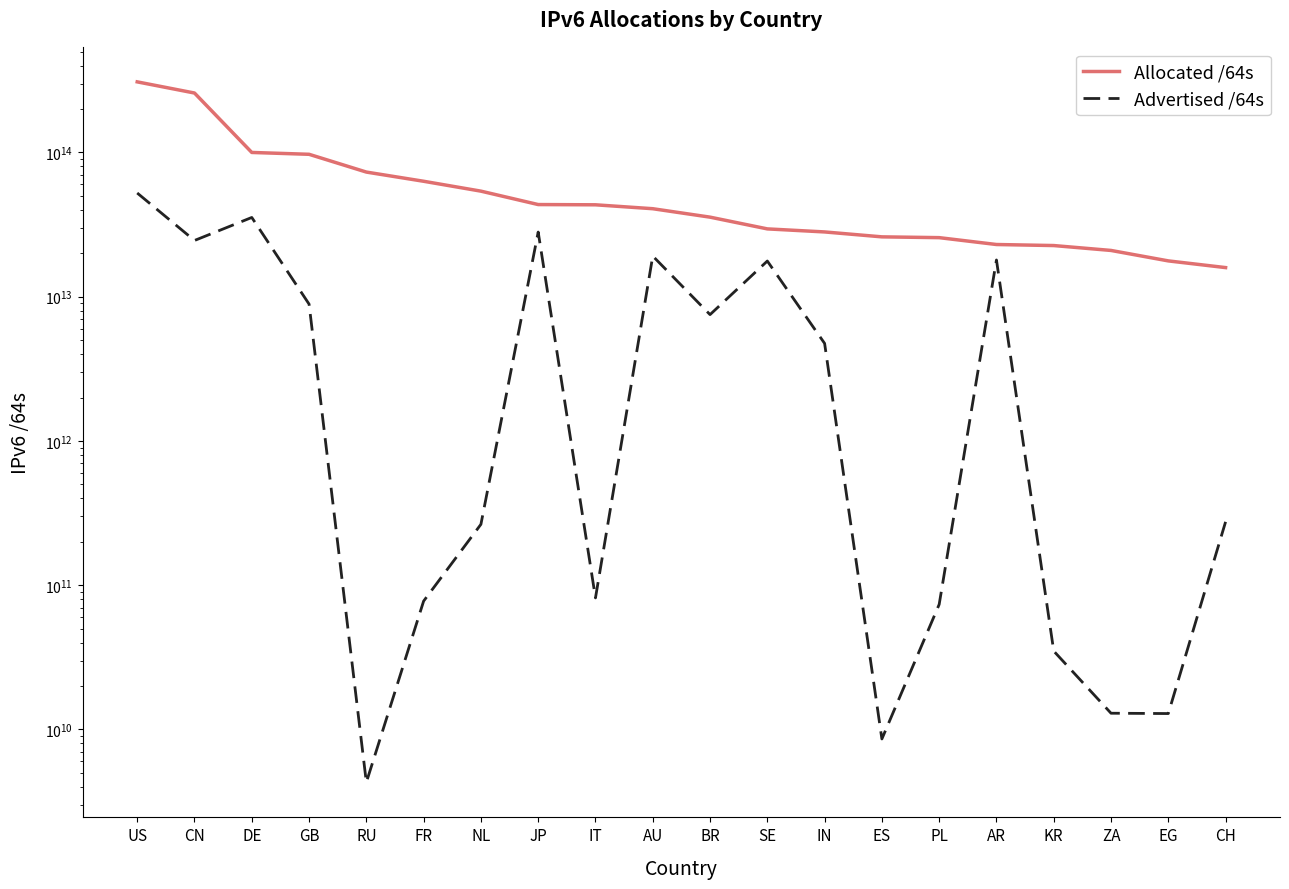

Reading left to right, transcribe all the data shown in this chart.

Allocated /64s: US=308464056401920	CN=258110360715264	DE=99956820738048	GB=97057686290432	RU=73087478661120	FR=63110527844352	NL=53901859880960	JP=43512864112641	IT=43340785516544	AU=40720666132480	BR=35589736169472	SE=29506448064512	IN=28106329751552	ES=25984554762240	PL=25658150551552	AR=22995395870720	KR=22617298567169	ZA=20916873003008	EG=17703855456256	CH=15908588027904
Advertised /64s: US=52320347291648	CN=24522752065536	DE=35412058898432	GB=8881993416704	RU=4295950336	FR=77578108928	NL=264143699968	JP=28049359765504	IT=81621221376	AU=19129820184576	BR=7509685239808	SE=17665201405952	IN=4743116423168	ES=8590262272	PL=73551839232	AR=17965600604160	KR=34939404288	ZA=12952010752	EG=12884901888	CH=274878562304